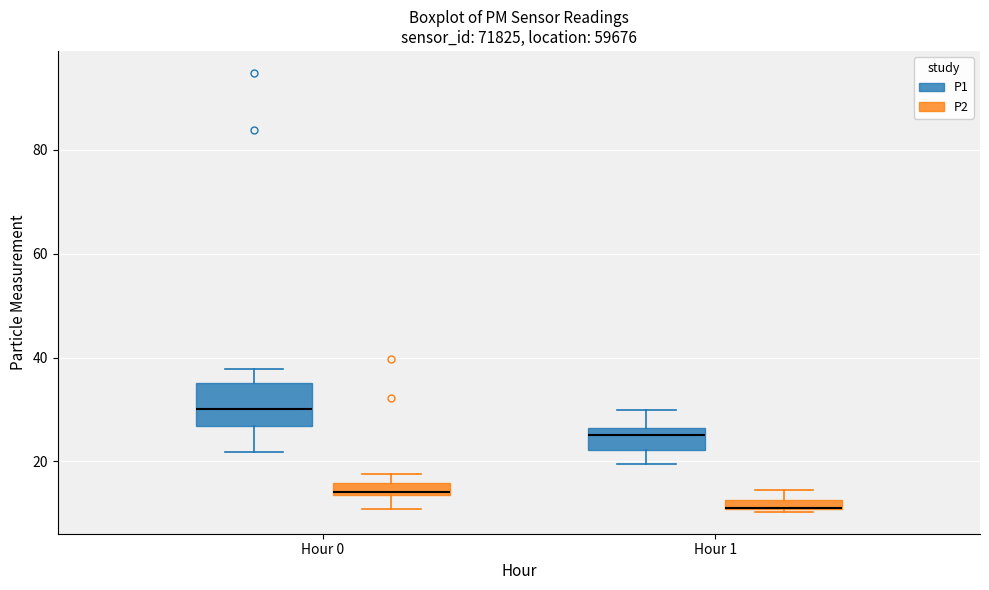

Where is the upper edge of the box for Hour 1 (P1) on the y-axis? The values are not printed on the chart, so give them approximately, as read against the axis.

26